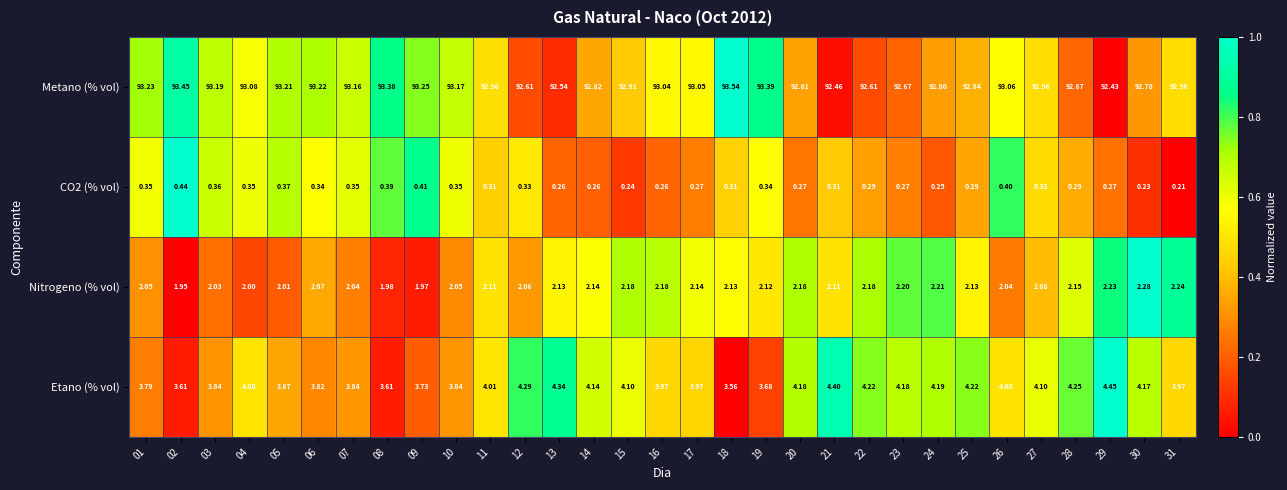

Is the value of Nitrogeno (% vol) at 27 greater than the value of CO2 (% vol) at 05?

Yes